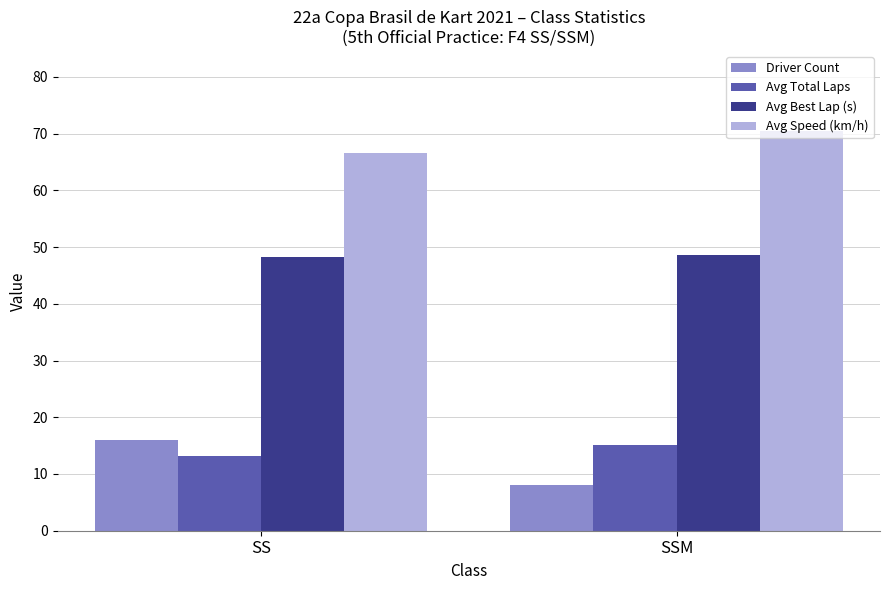

Which category has the lowest value across all series?

SSM